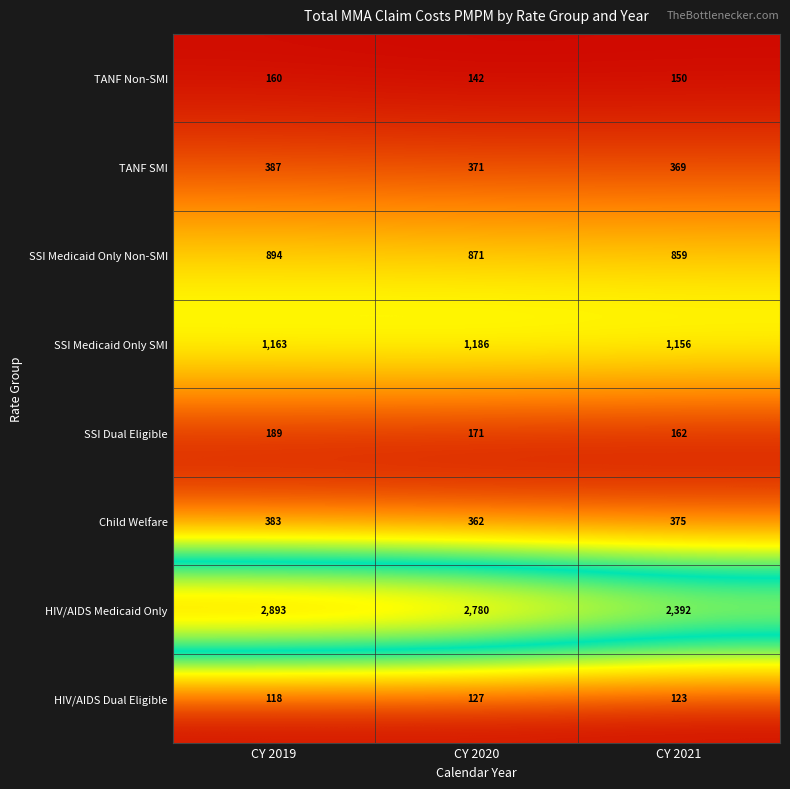

At which category is the sum across all series the highest?

CY 2019